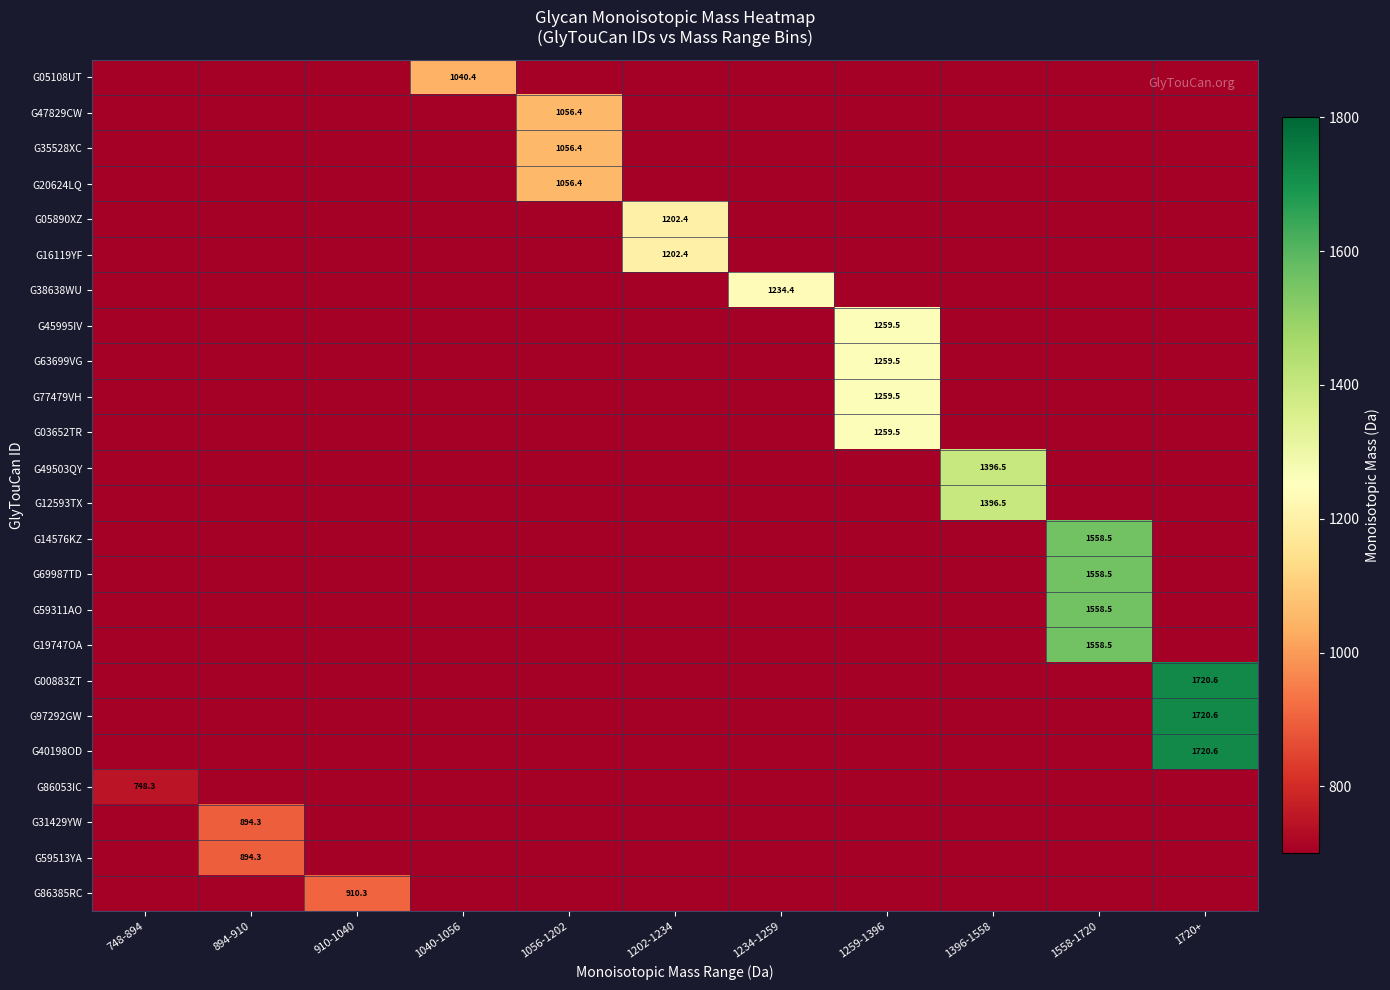

Is it true that G12593TX equals 1396.5 at 1396-1558?

True